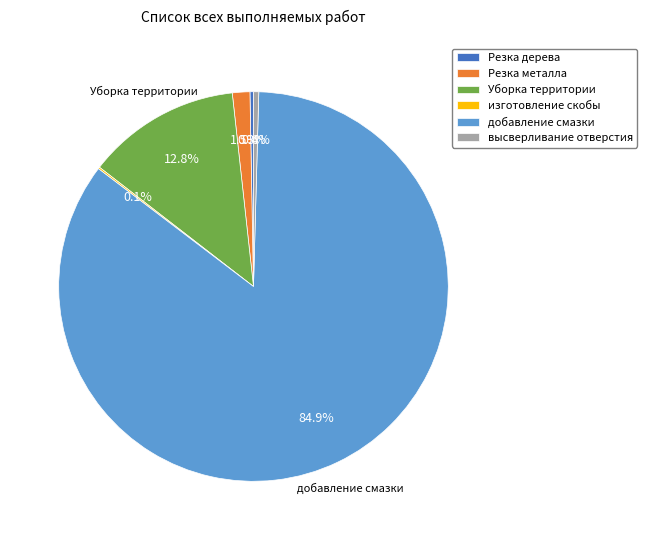

Which slice is the largest?

добавление смазки